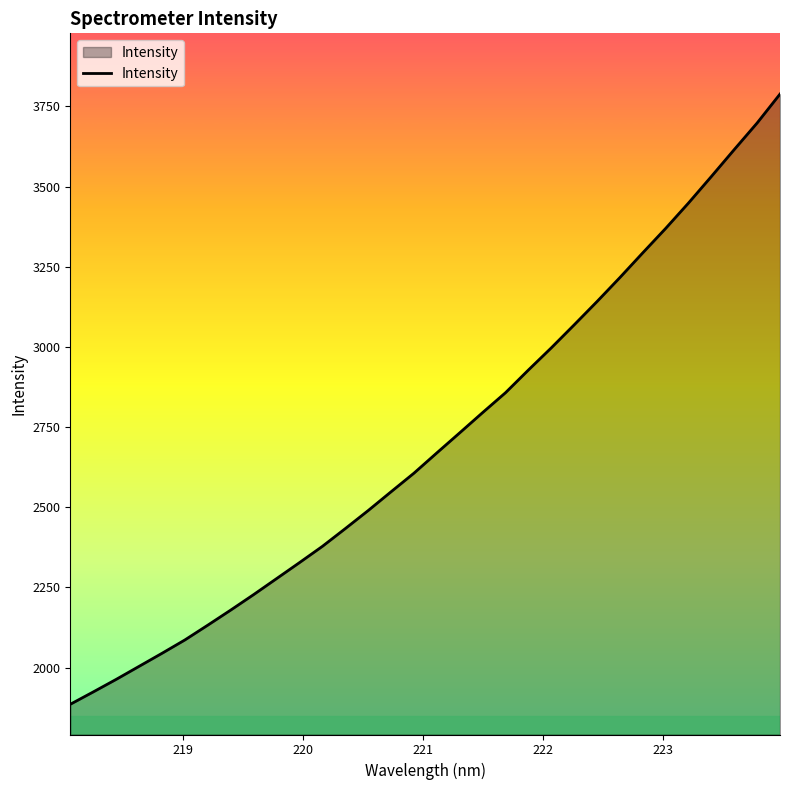

What is the greatest value displayed?

3788.6